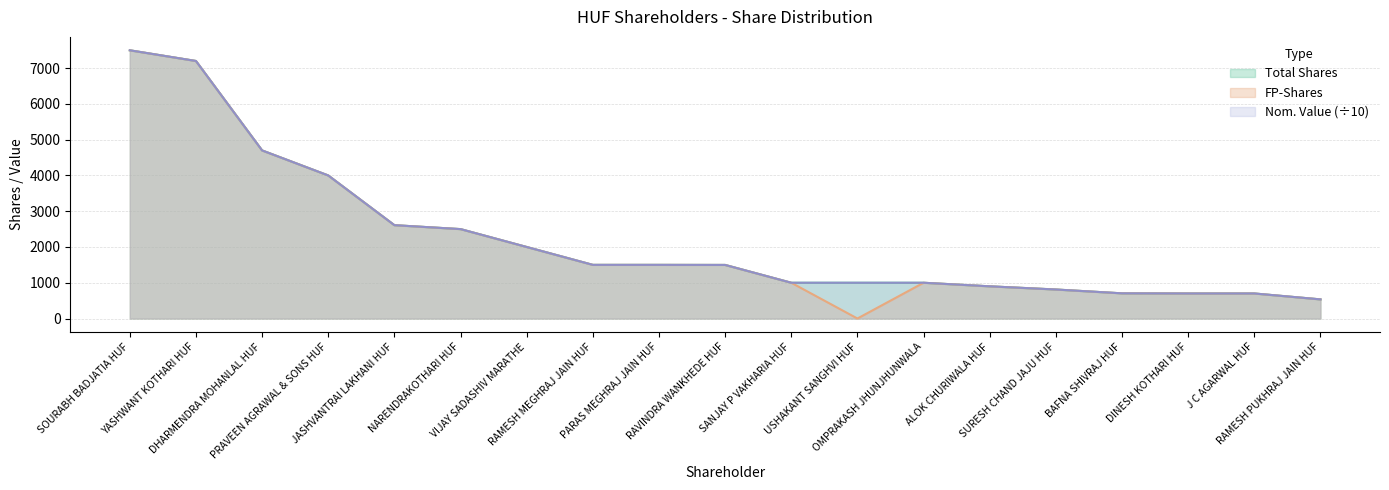

At how many categories does at least one series exceed 2638?

4